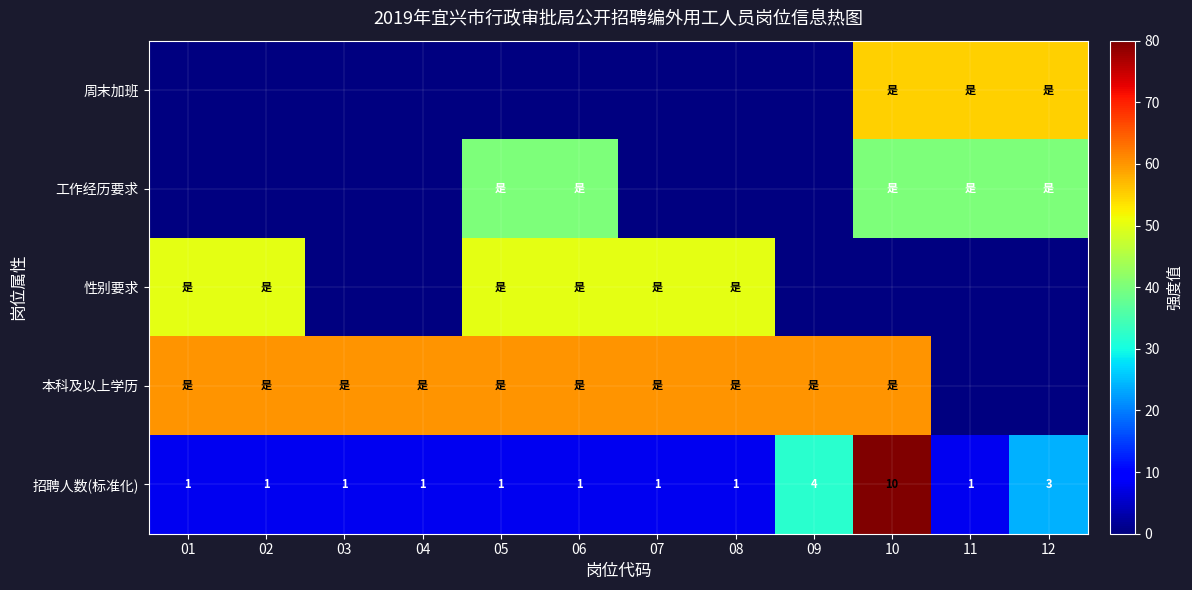

Which category has the highest value in the 招聘人数(标准化) series?

10